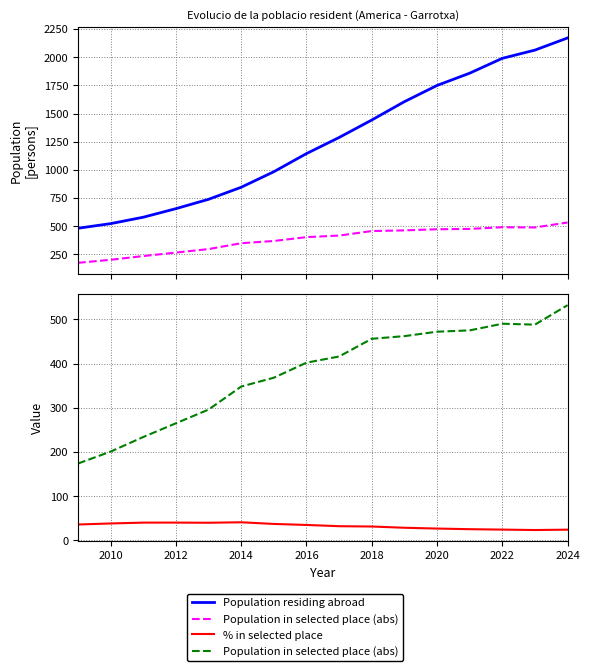

True or false: % in selected place has more than 0 interior local peaks.

True